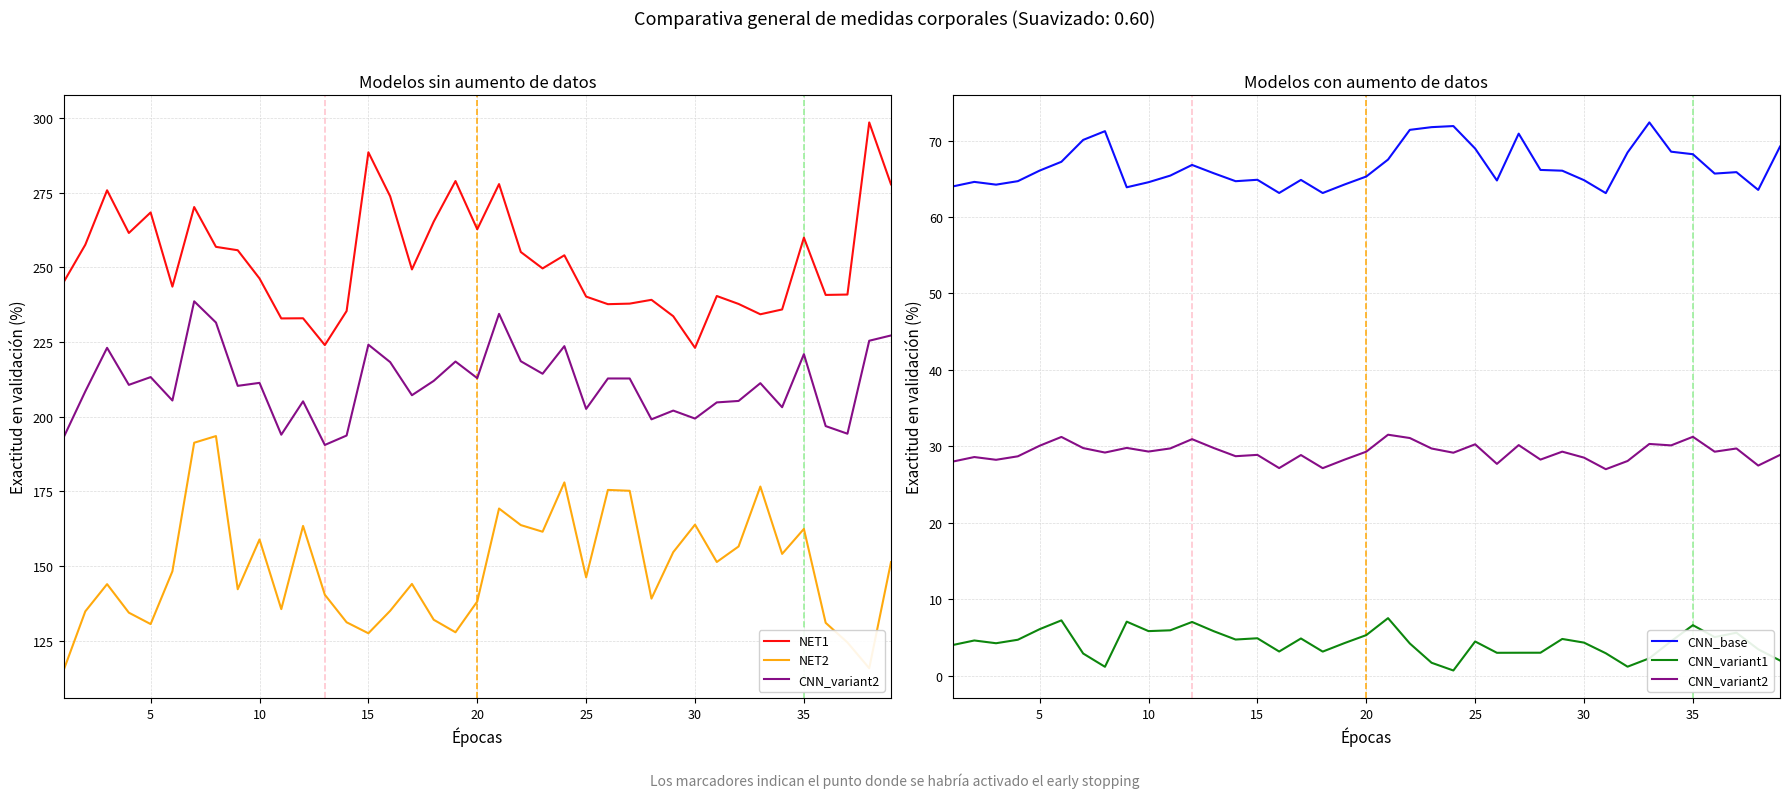

Which series has the widest spread of values?

NET2